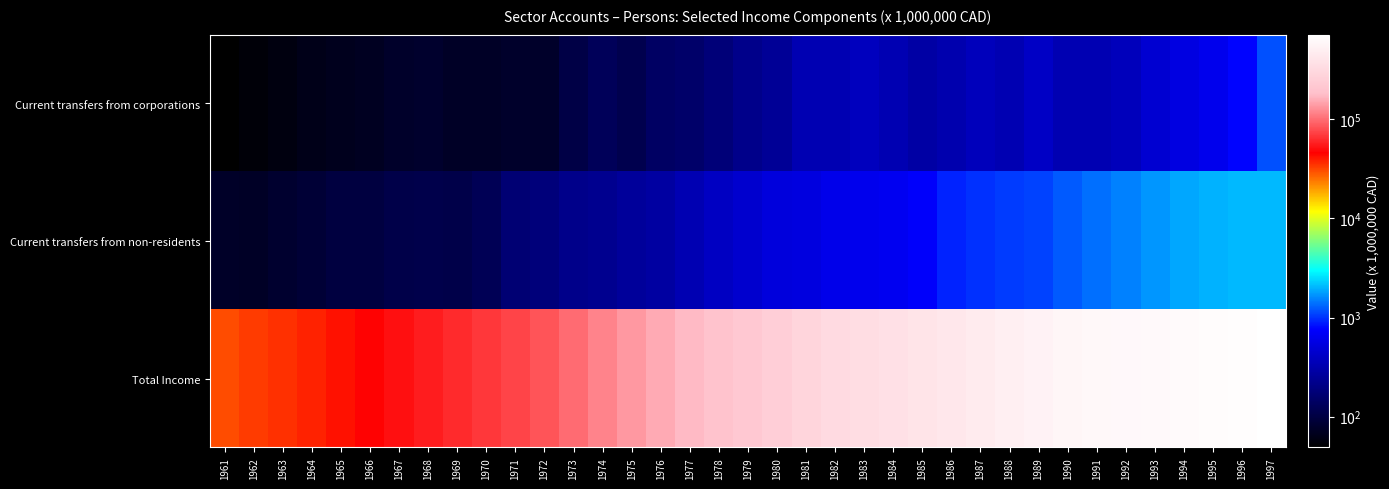

At which category does the chart reach its peak across all series?

1997